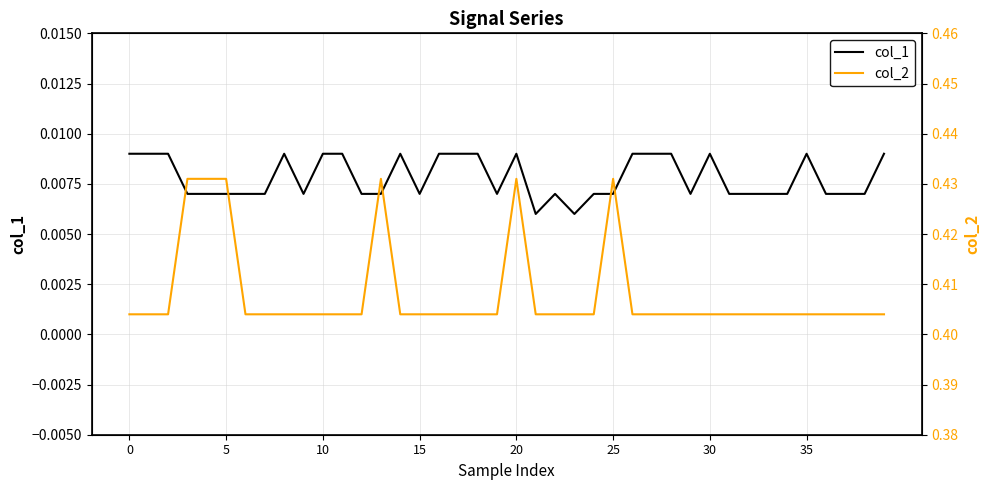

What is the maximum value shown in the chart?

0.4